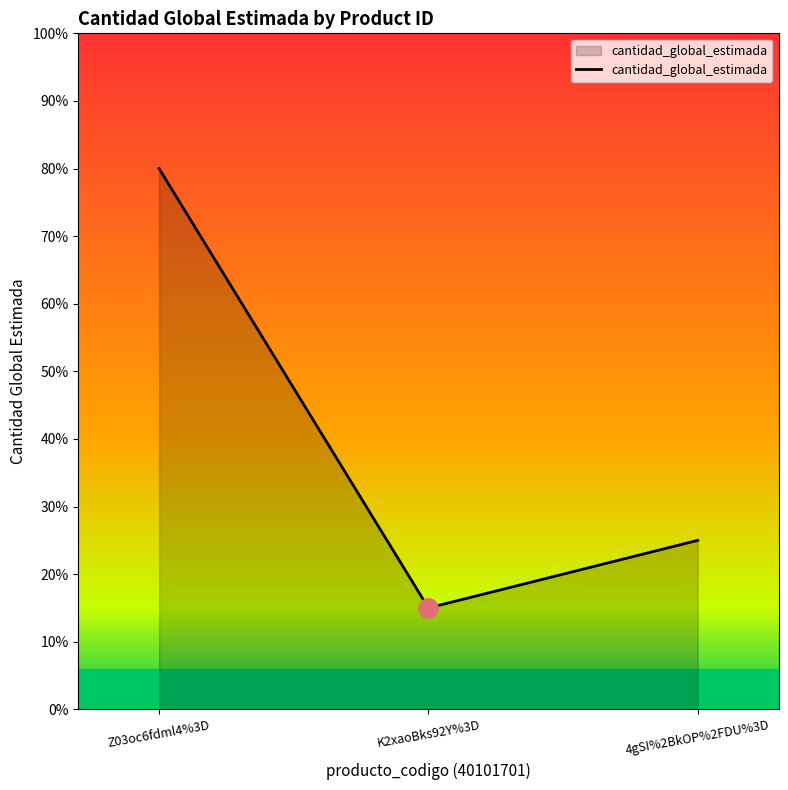

List the labels in order of value, largest first.

Z03oc6fdml4%3D, 4gSI%2BkOP%2FDU%3D, K2xaoBks92Y%3D